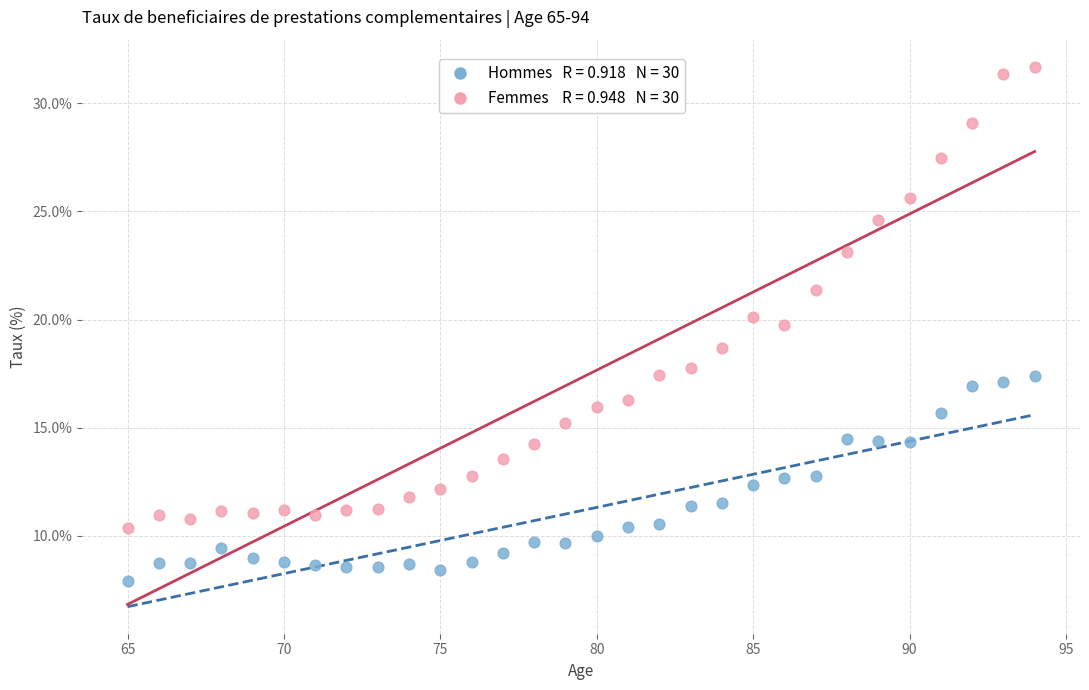

Across all data points, what is the range of X values (max minus min)?

29.0